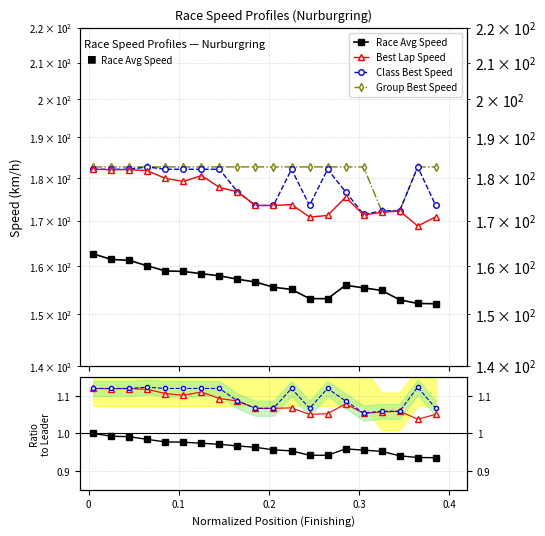

True or false: Best Lap Speed and Class Best Speed intersect in this chart.

False